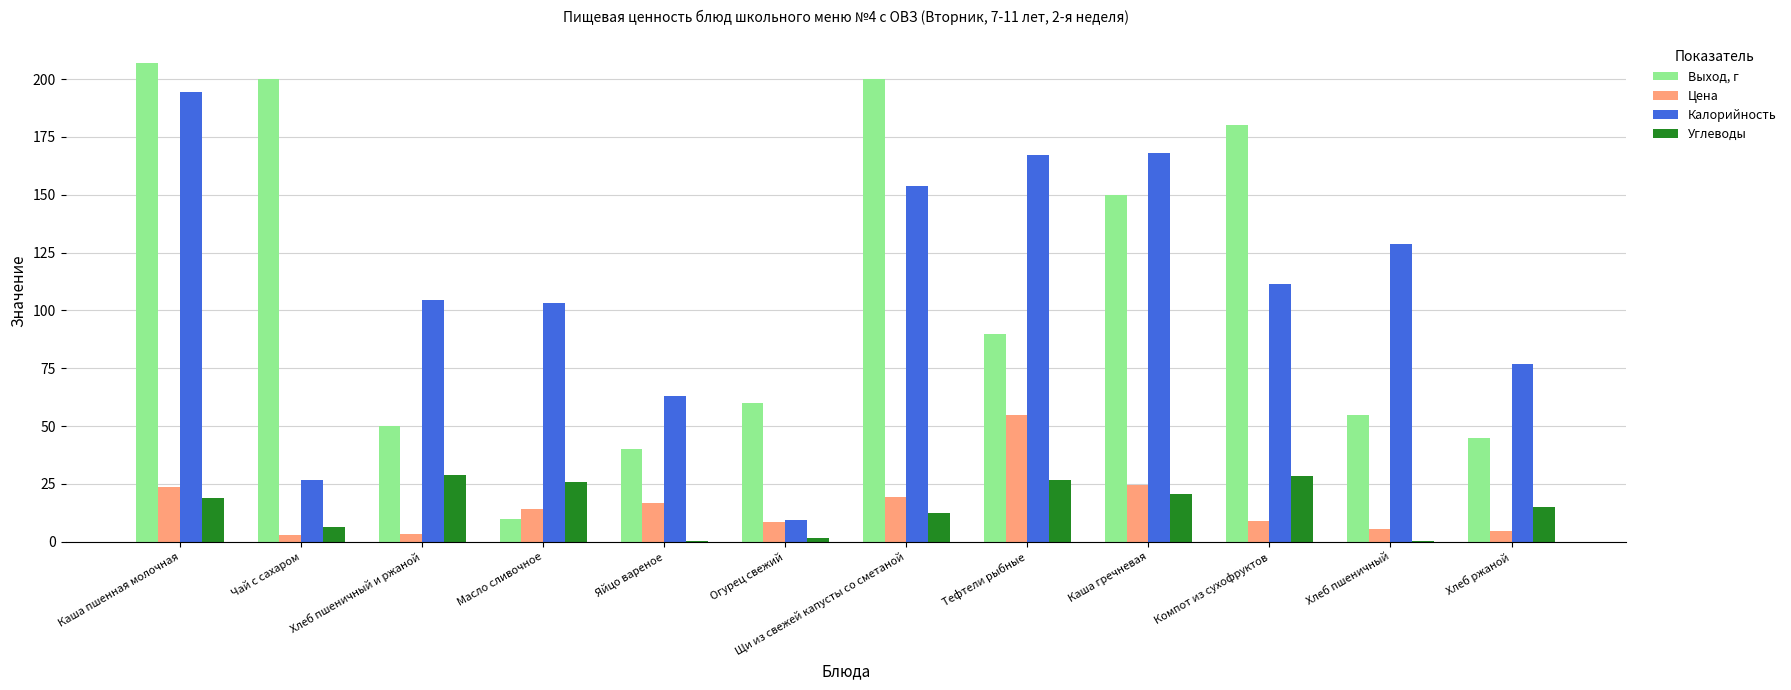

Which series changed the most between Хлеб пшеничный и ржаной and Яйцо вареное?

Калорийность